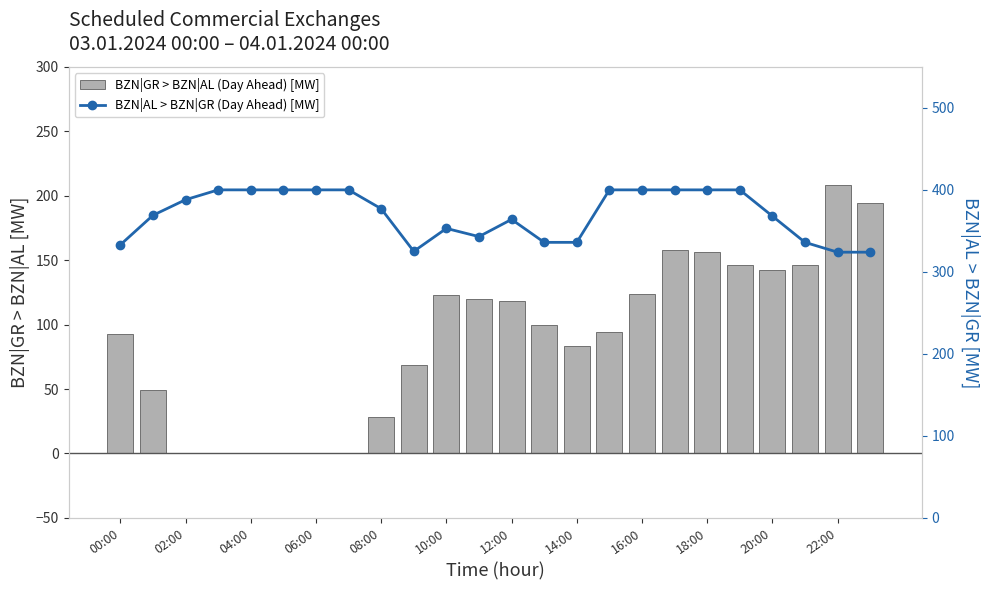

Which series has the largest total across all categories?

BZN|AL > BZN|GR (Day Ahead) [MW]